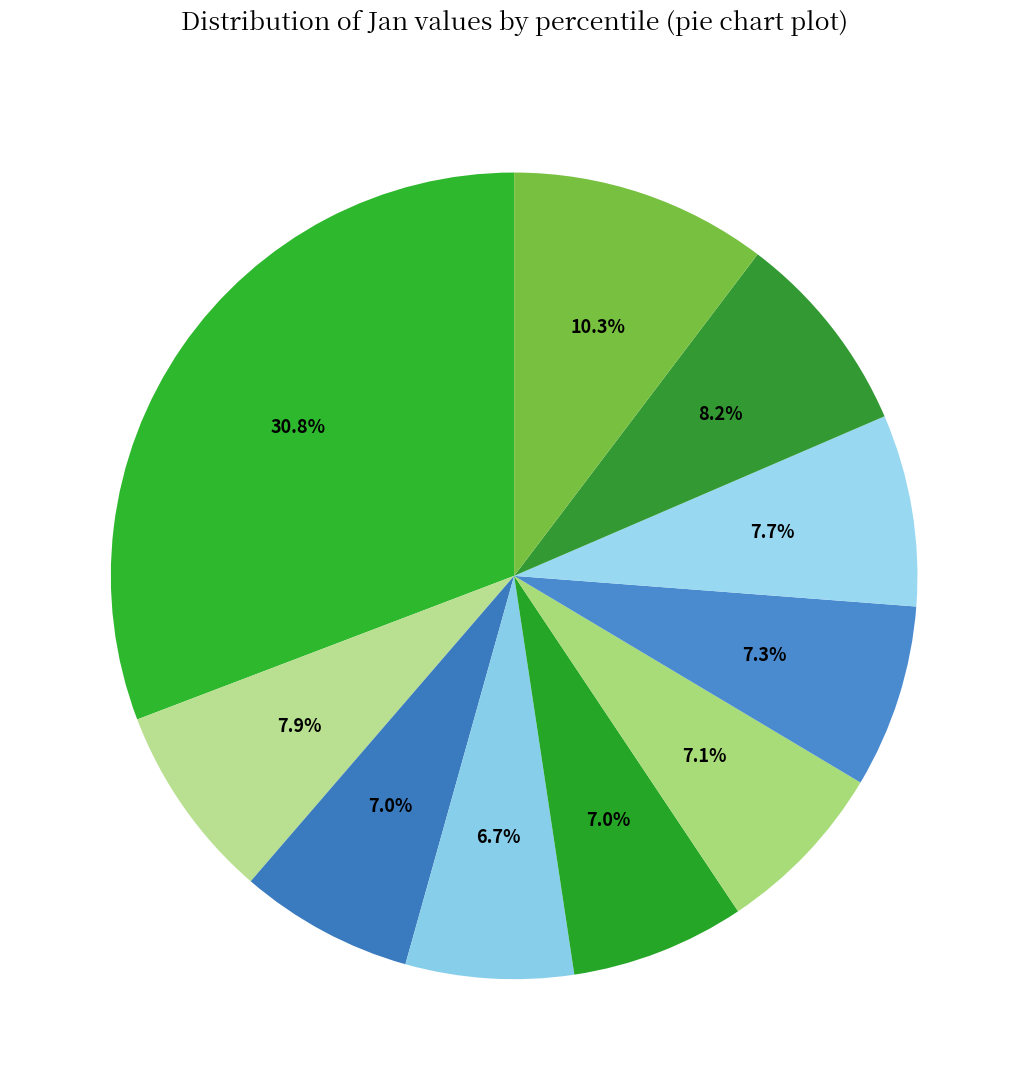

To the nearest percent, what is the average slice percentage?

10%